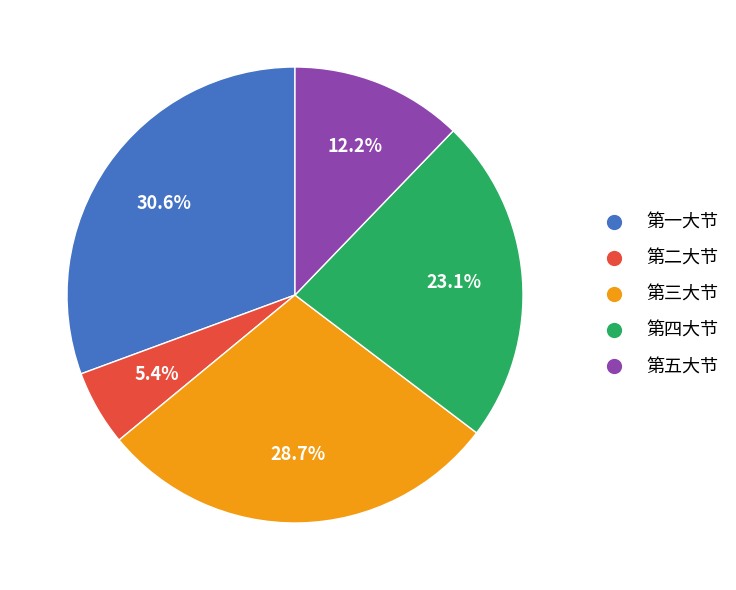

Combined, do 第三大节 and 第二大节 account for over 50%?

No